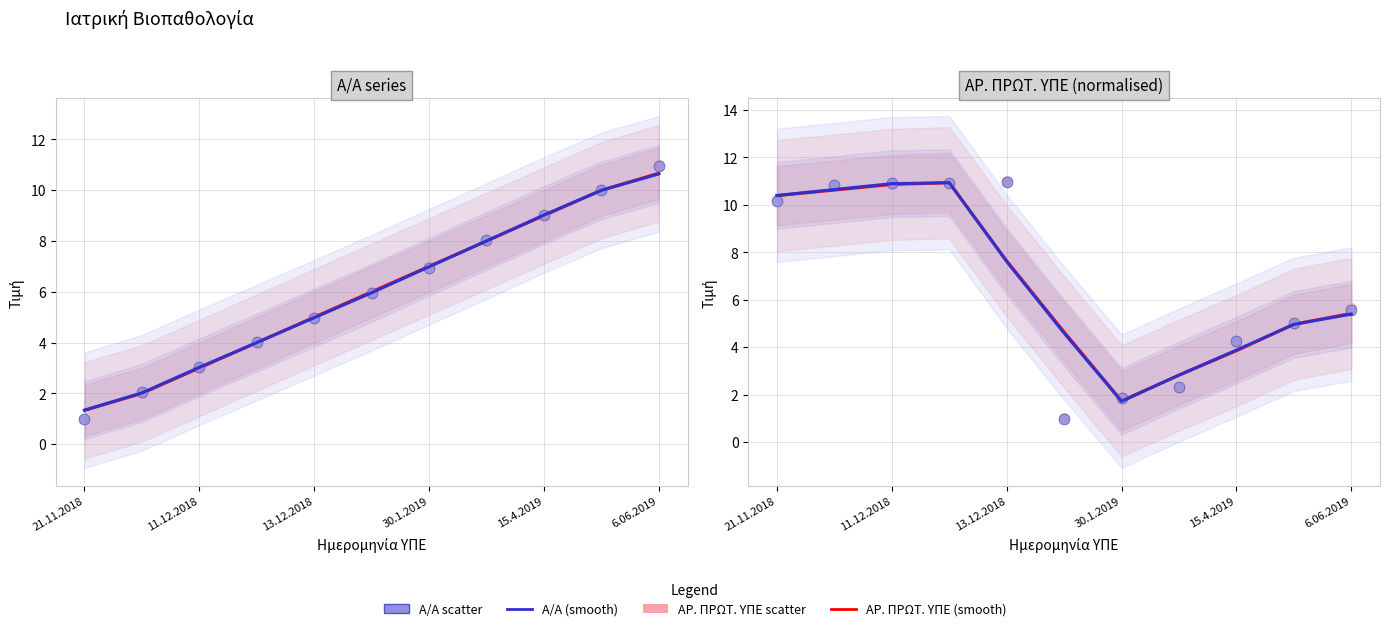

Which series has the widest spread of Y values?

Α/Α scatter